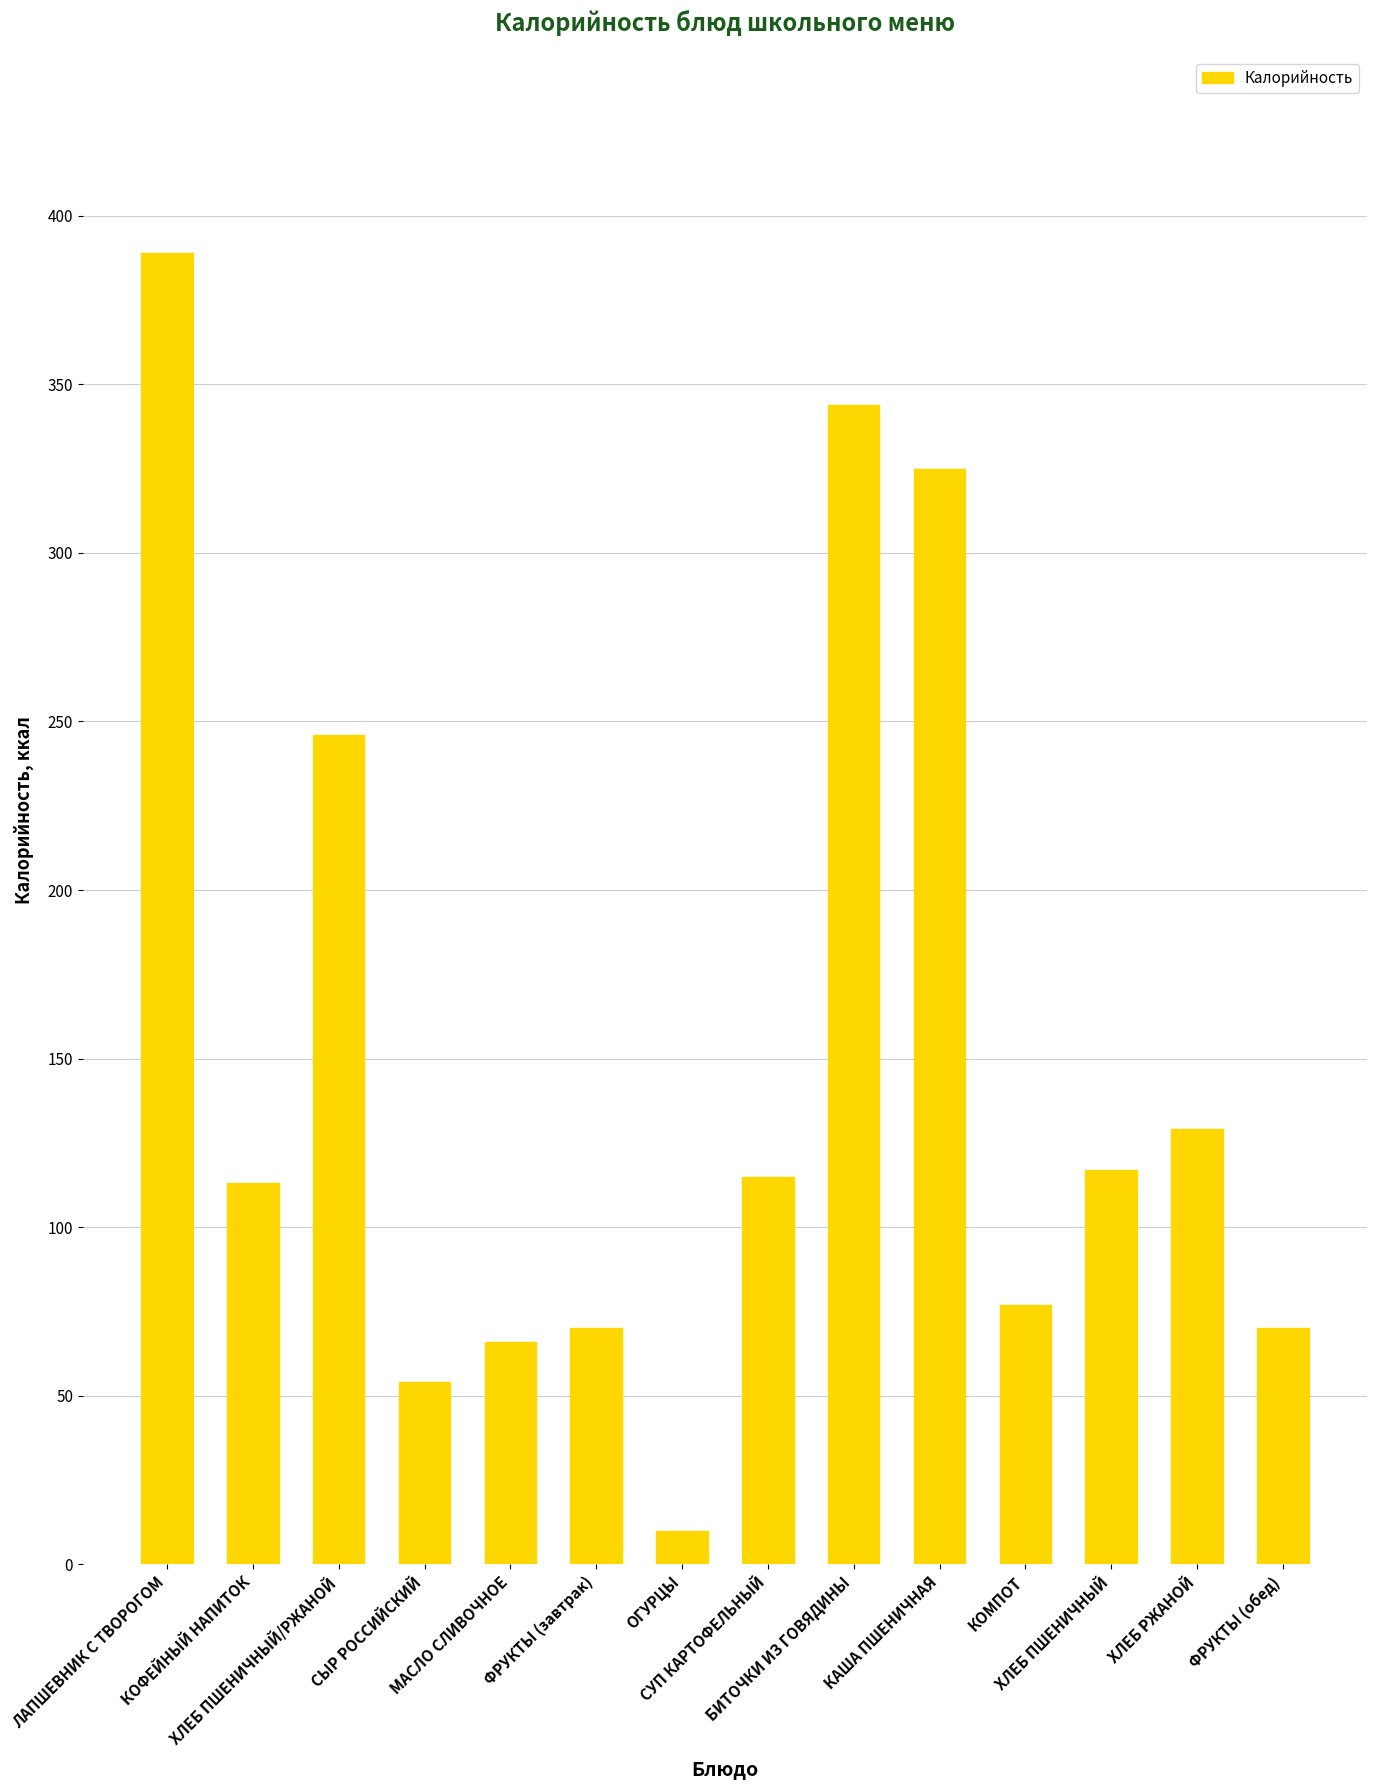

Reading left to right, extract all data points from this chart.

ЛАПШЕВНИК С ТВОРОГОМ=389	КОФЕЙНЫЙ НАПИТОК=113	ХЛЕБ ПШЕНИЧНЫЙ/РЖАНОЙ=246	СЫР РОССИЙСКИЙ=54	МАСЛО СЛИВОЧНОЕ=66	ФРУКТЫ (завтрак)=70	ОГУРЦЫ=10	СУП КАРТОФЕЛЬНЫЙ=115	БИТОЧКИ ИЗ ГОВЯДИНЫ=344	КАША ПШЕНИЧНАЯ=325	КОМПОТ=77	ХЛЕБ ПШЕНИЧНЫЙ=117	ХЛЕБ РЖАНОЙ=129	ФРУКТЫ (обед)=70